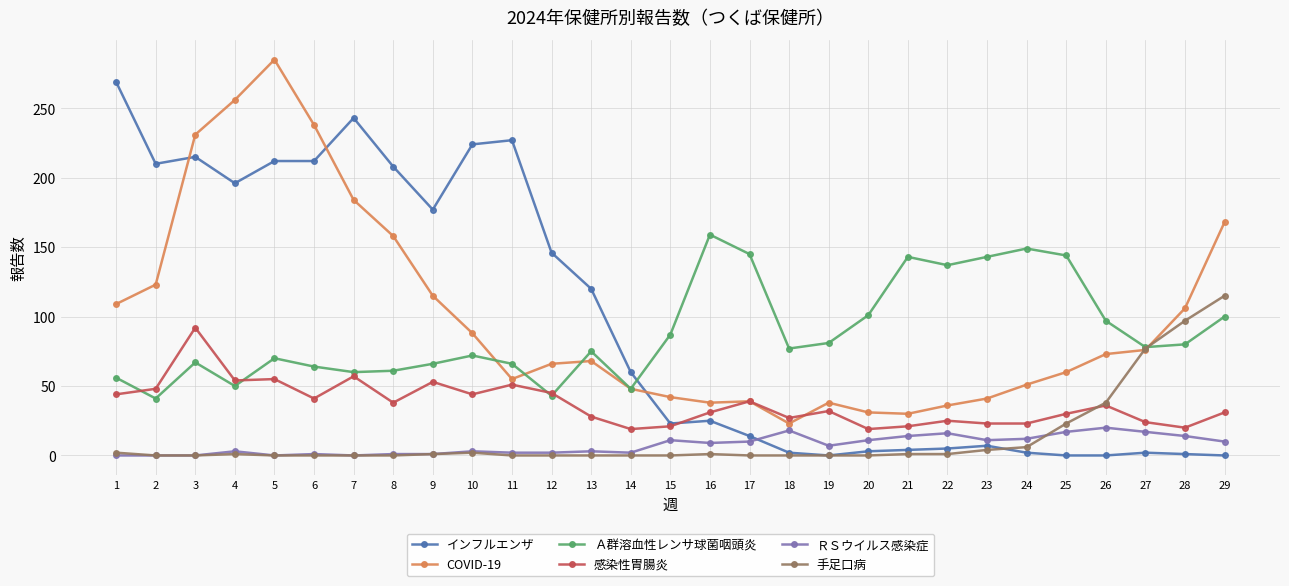

True or false: インフルエンザ has more than 0 interior local peaks.

True